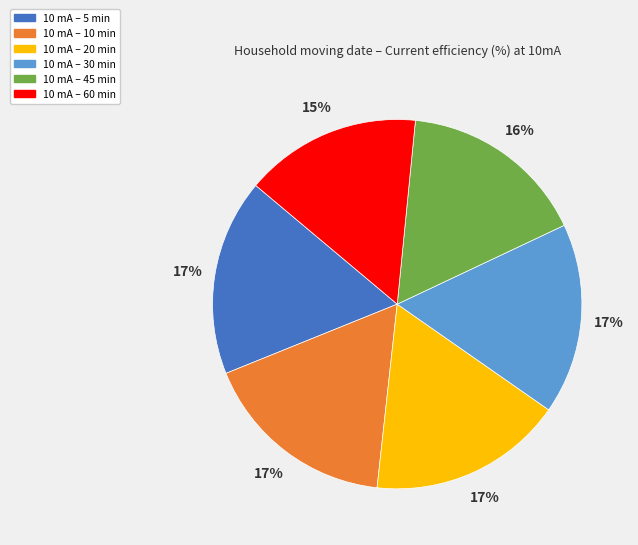

True or false: 10 mA – 60 min accounts for 15% of the total.

True